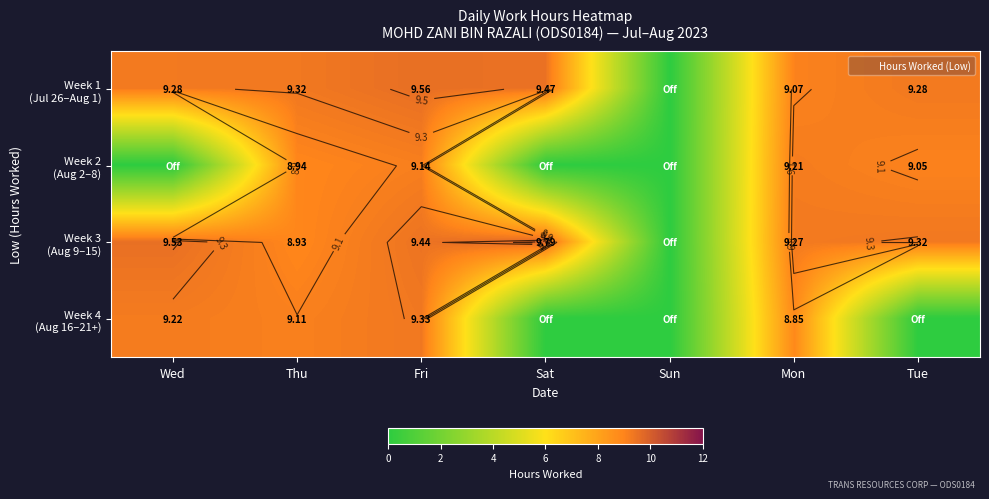

What is the difference between the highest and lowest values at Sat?

9.8